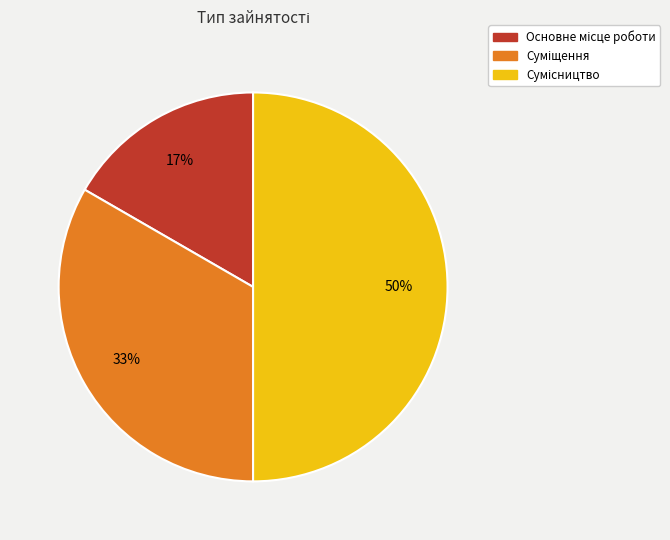

To the nearest percent, what is the difference between the largest and smallest slice percentages?

33%